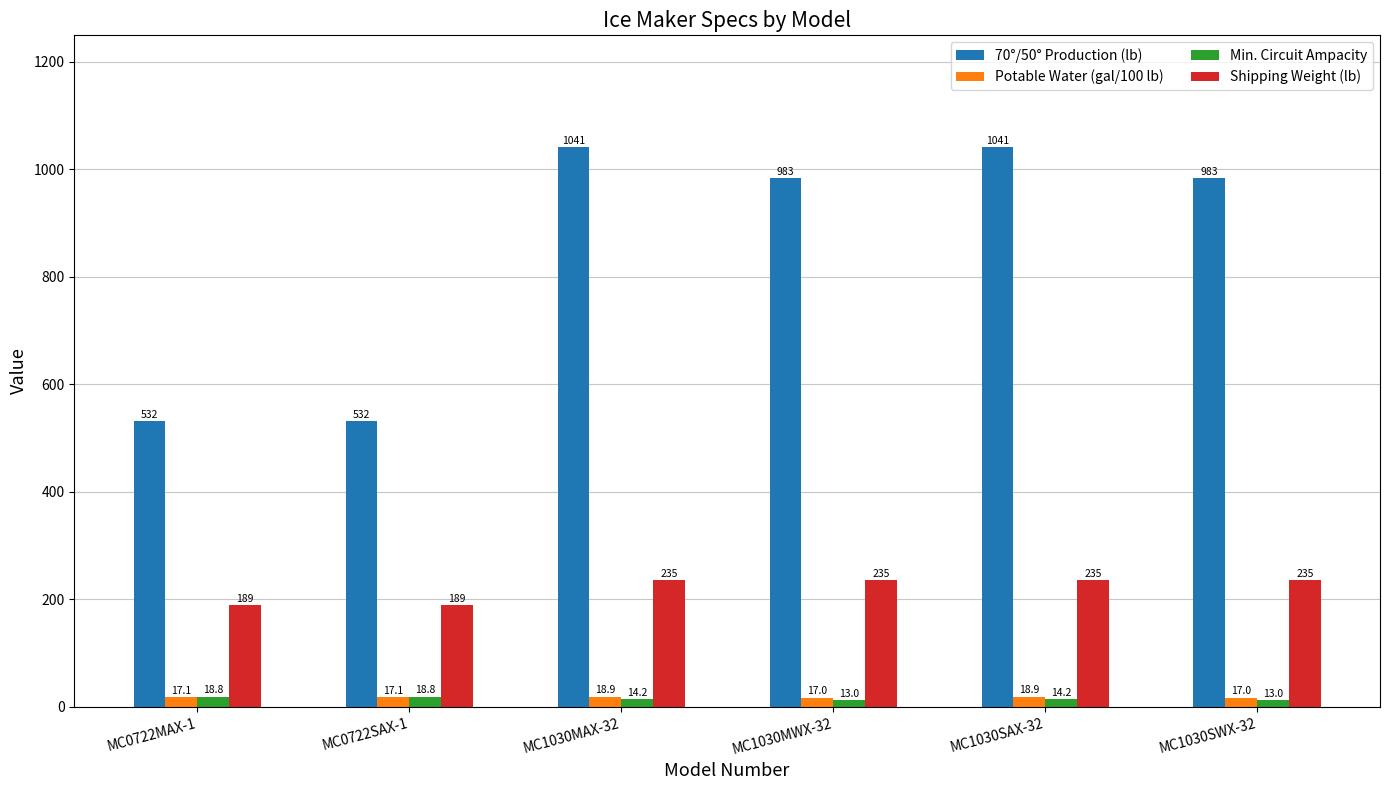

What is the difference between the highest and lowest values at MC1030SWX-32?

970.0